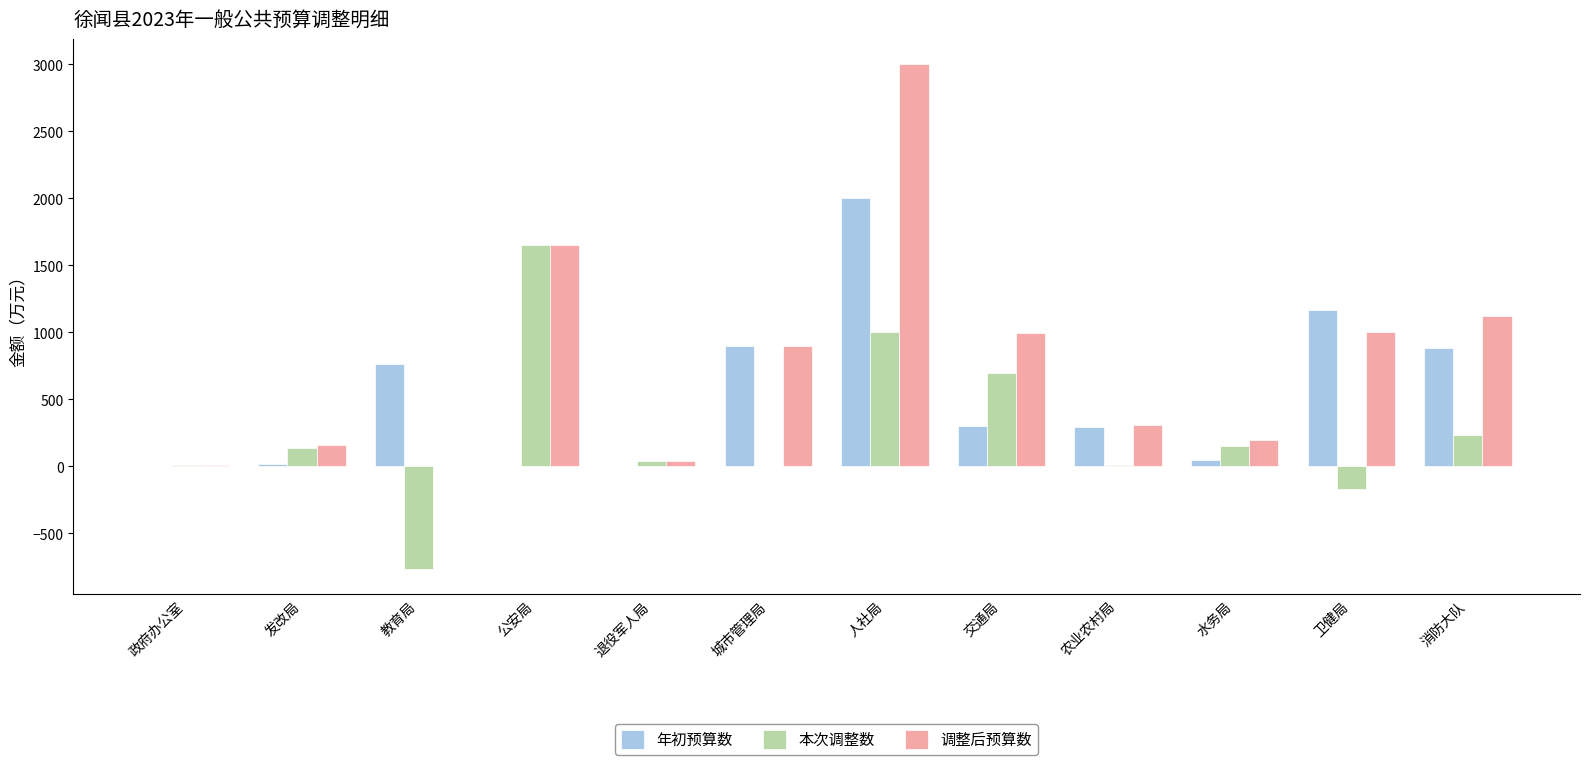

Which category has the highest value in the 本次调整数 series?

公安局